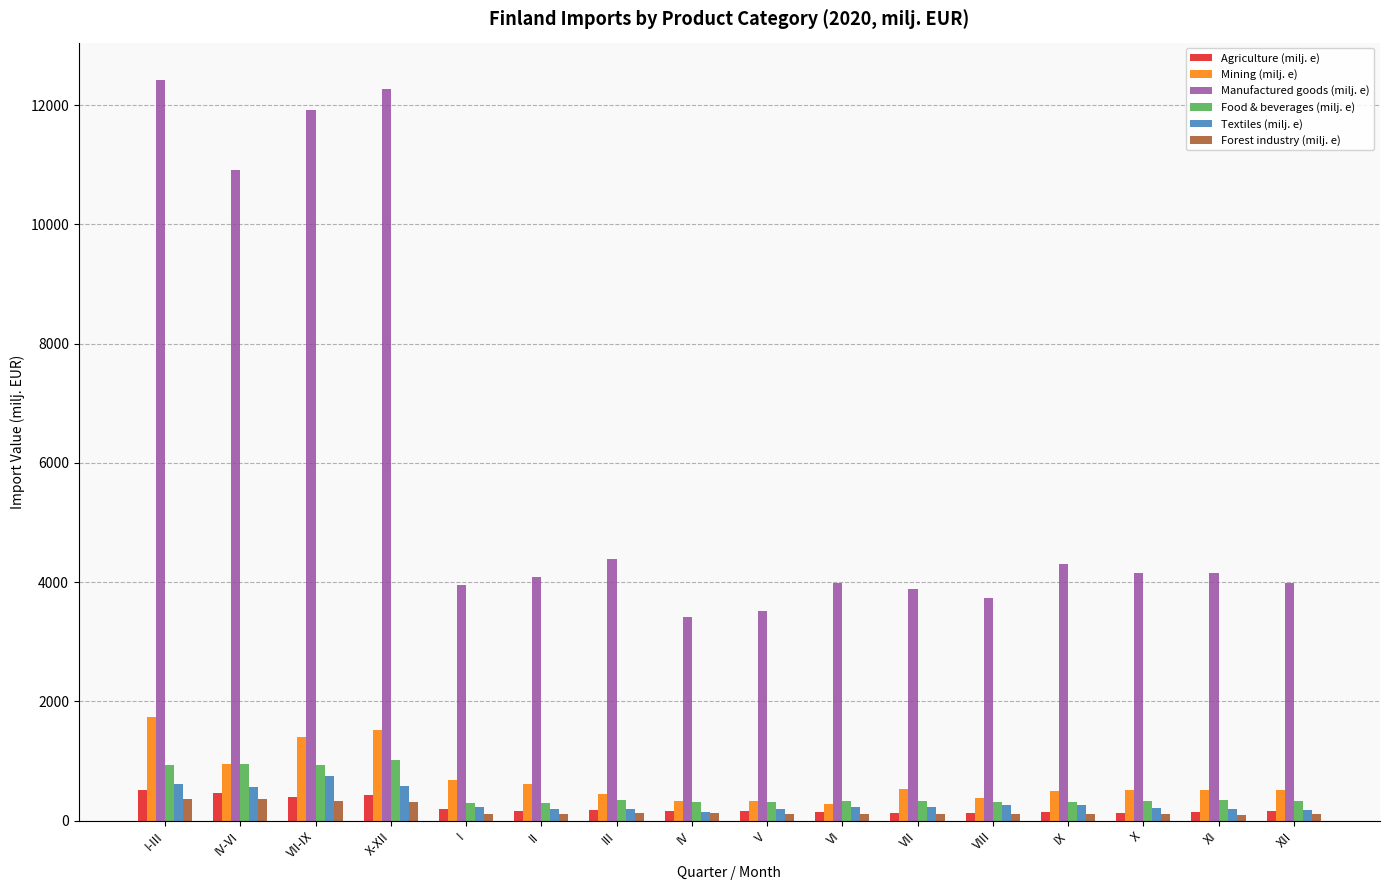

At how many categories does at least one series exceed 956?

16